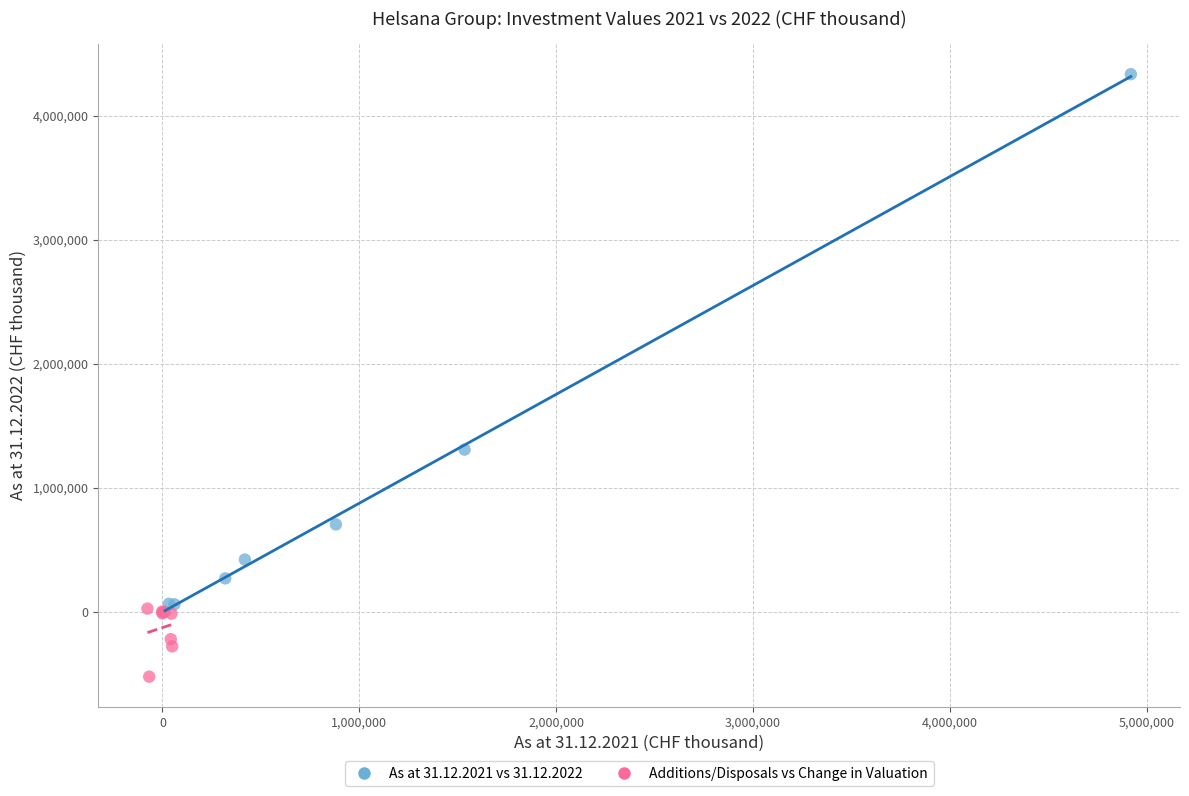

Which series contains the lowest Y value?

Additions/Disposals vs Change in Valuation